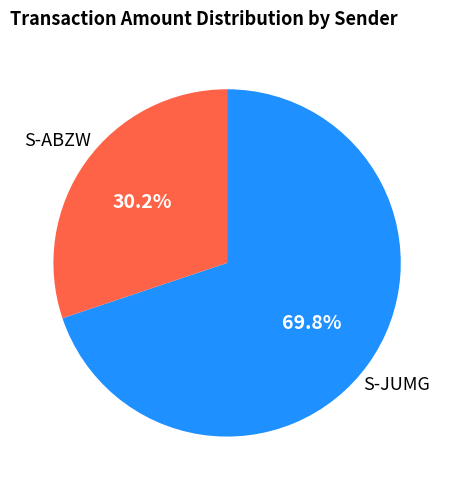

Is there any slice that represents more than half of the pie?

Yes